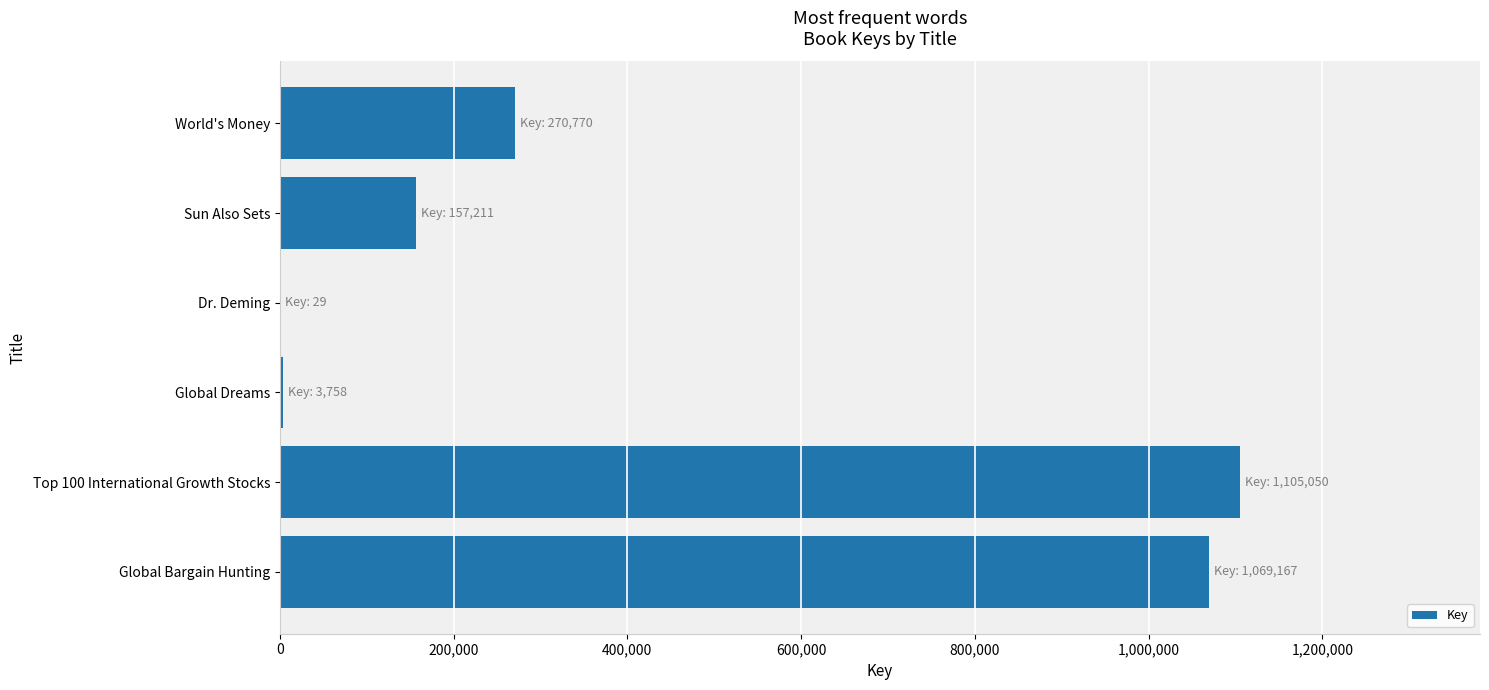

What is the change in value from Top 100 International Growth Stocks to Sun Also Sets?

-947839